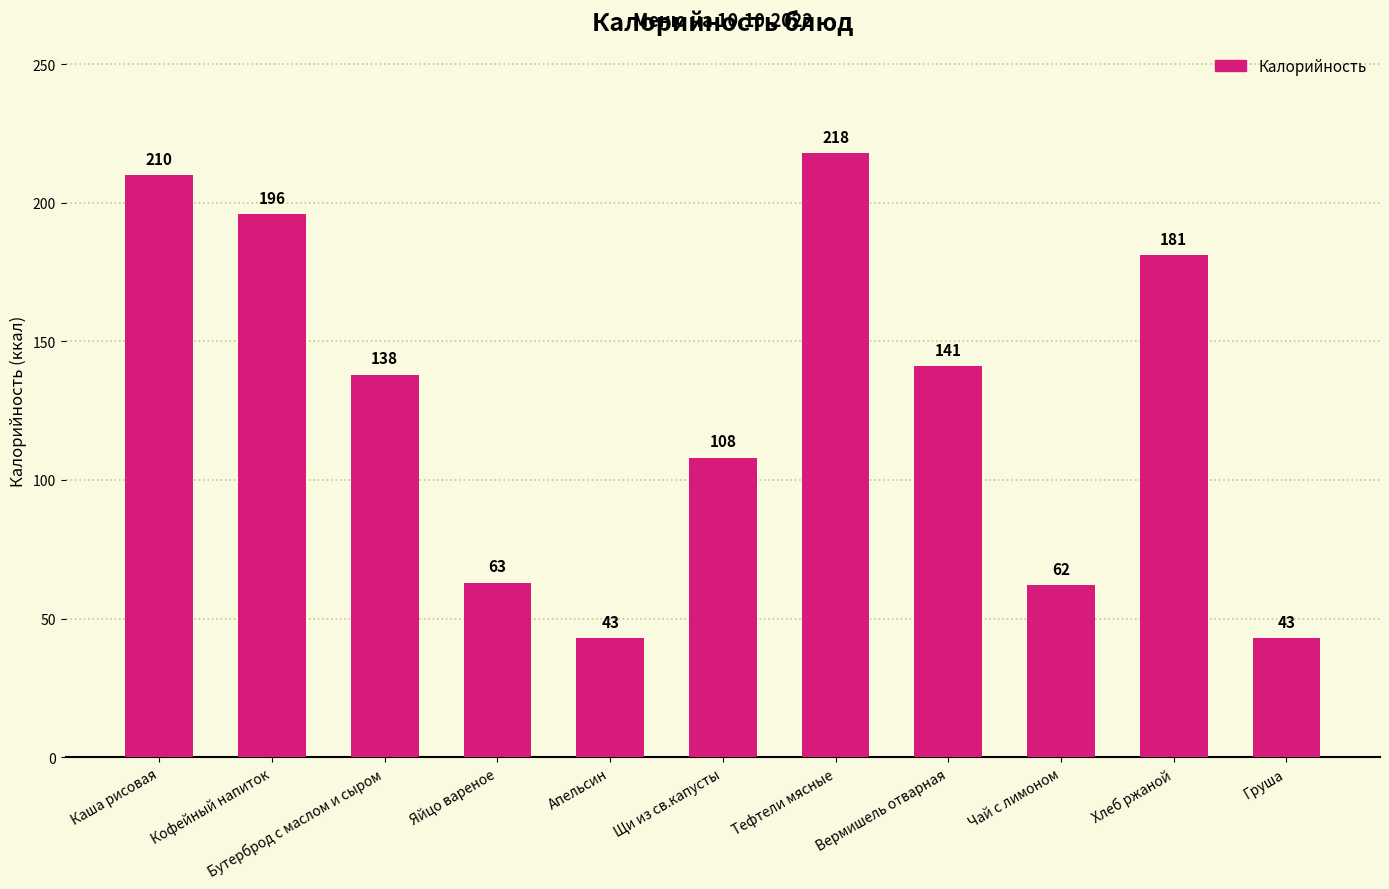

What is the sum of the values at Каша рисовая and Чай с лимоном?

272